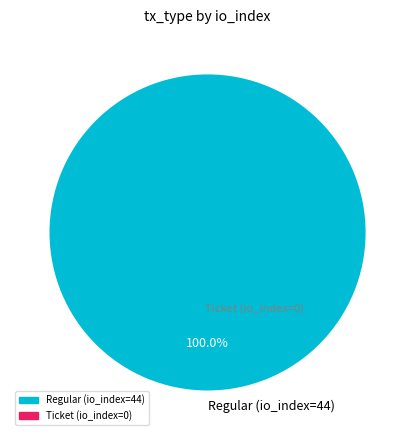

Does Regular (io_index=44) represent more than half of the total?

Yes